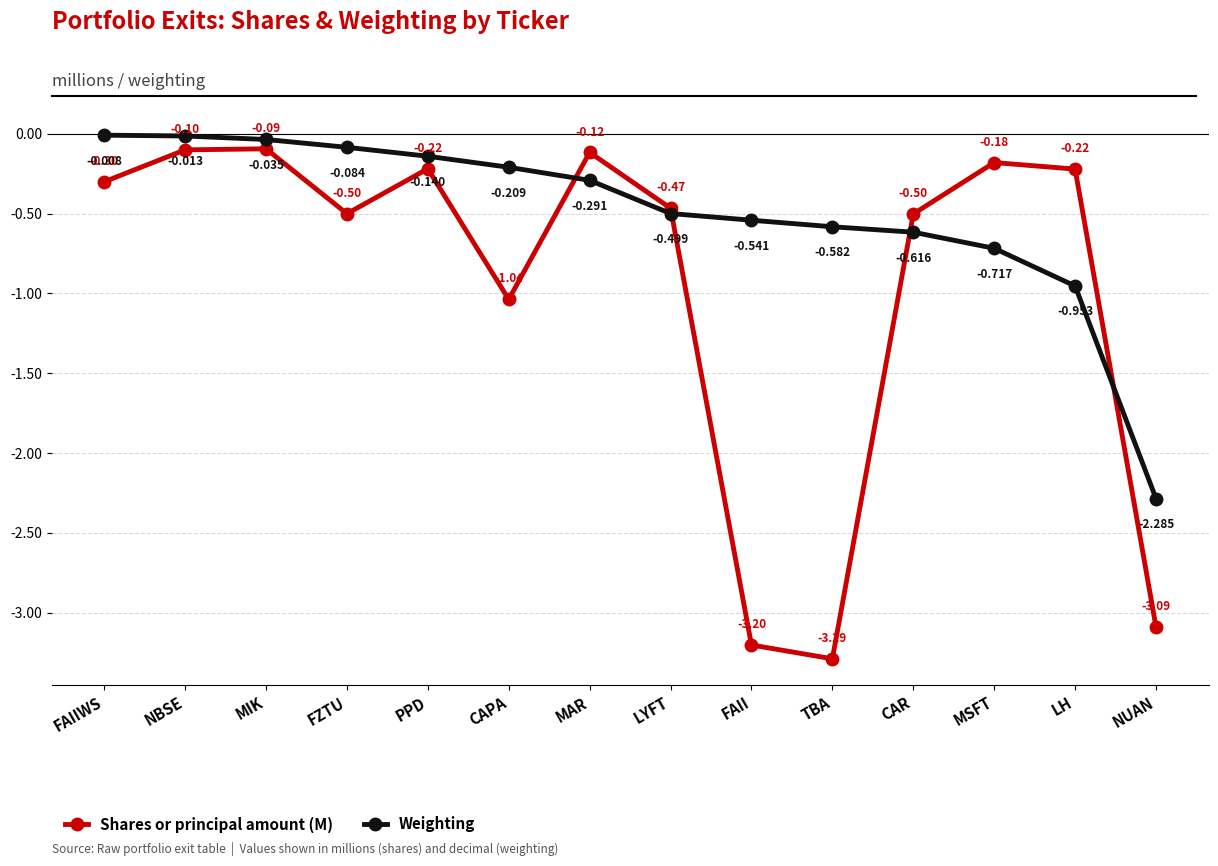

Which series changed the most between NBSE and MSFT?

Weighting